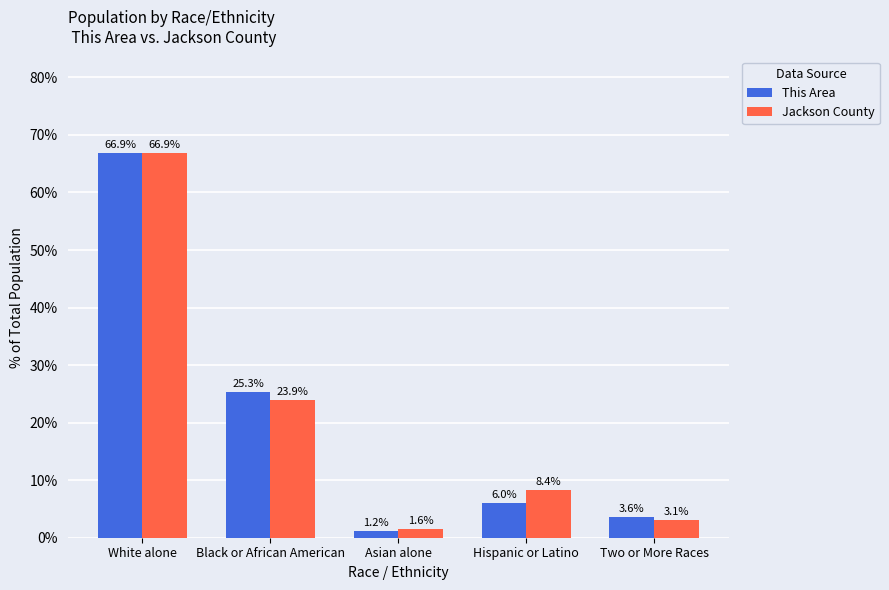

Which series has the largest total across all categories?

Jackson County